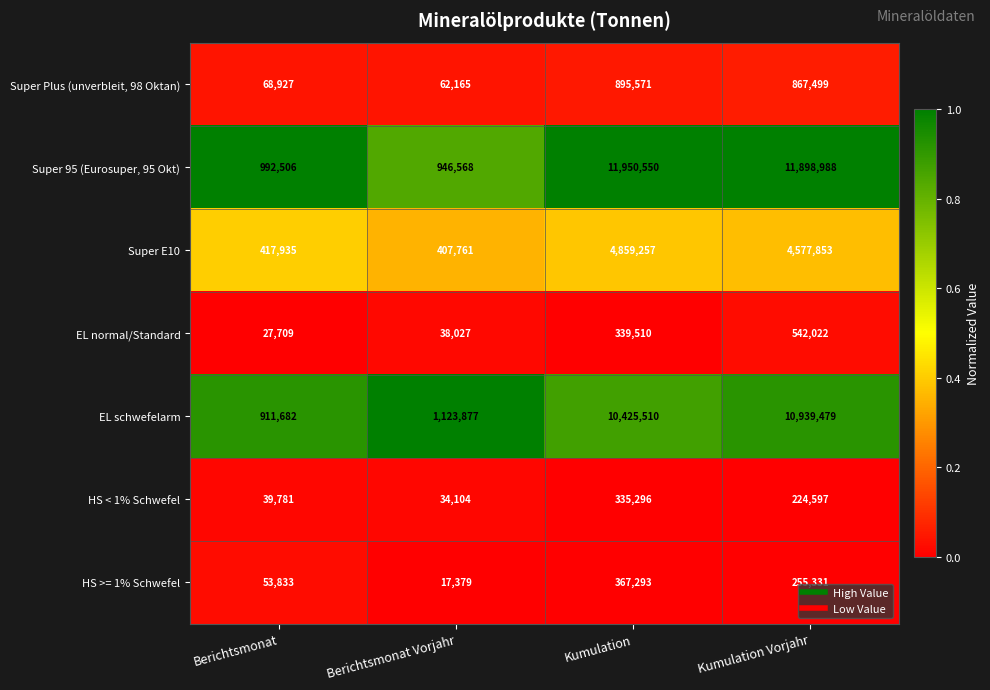

Reading left to right, list all the values displayed in this chart.

Super Plus (unverbleit, 98 Oktan): Berichtsmonat=68927	Berichtsmonat Vorjahr=62165	Kumulation=895571	Kumulation Vorjahr=867499
Super 95 (Eurosuper, 95 Okt): Berichtsmonat=992506	Berichtsmonat Vorjahr=946568	Kumulation=11950550	Kumulation Vorjahr=11898988
Super E10: Berichtsmonat=417935	Berichtsmonat Vorjahr=407761	Kumulation=4859257	Kumulation Vorjahr=4577853
EL normal/Standard: Berichtsmonat=27709	Berichtsmonat Vorjahr=38027	Kumulation=339510	Kumulation Vorjahr=542022
EL schwefelarm: Berichtsmonat=911682	Berichtsmonat Vorjahr=1123877	Kumulation=10425510	Kumulation Vorjahr=10939479
HS < 1% Schwefel: Berichtsmonat=39781	Berichtsmonat Vorjahr=34104	Kumulation=335296	Kumulation Vorjahr=224597
HS >= 1% Schwefel: Berichtsmonat=53833	Berichtsmonat Vorjahr=17379	Kumulation=367293	Kumulation Vorjahr=255331